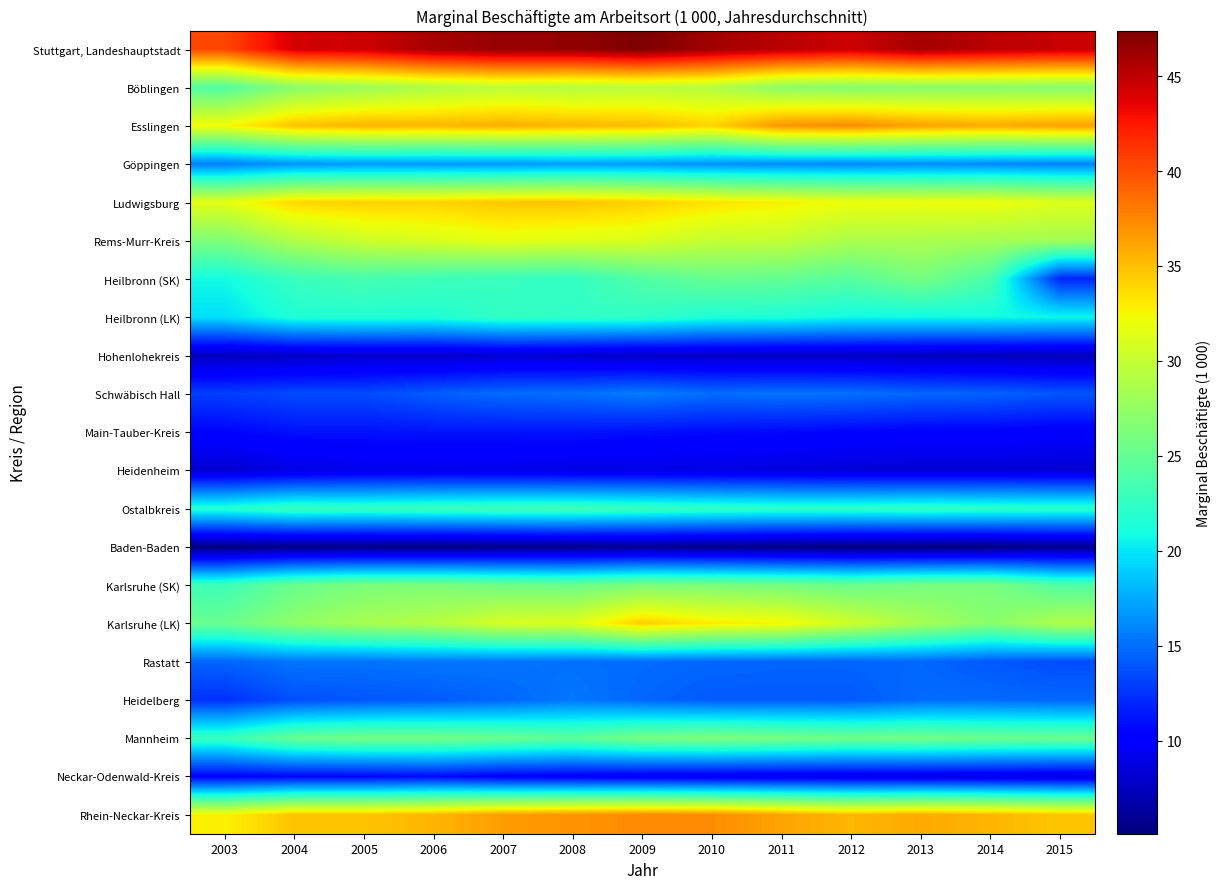

At which category is the sum across all series the highest?

2009